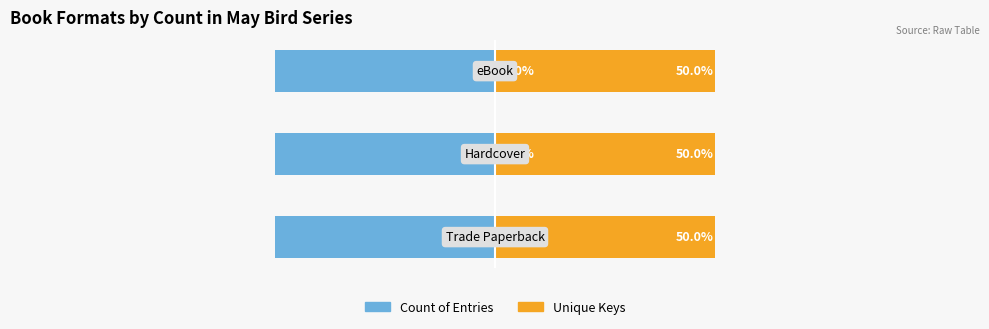

Does the chart contain any negative values?

No